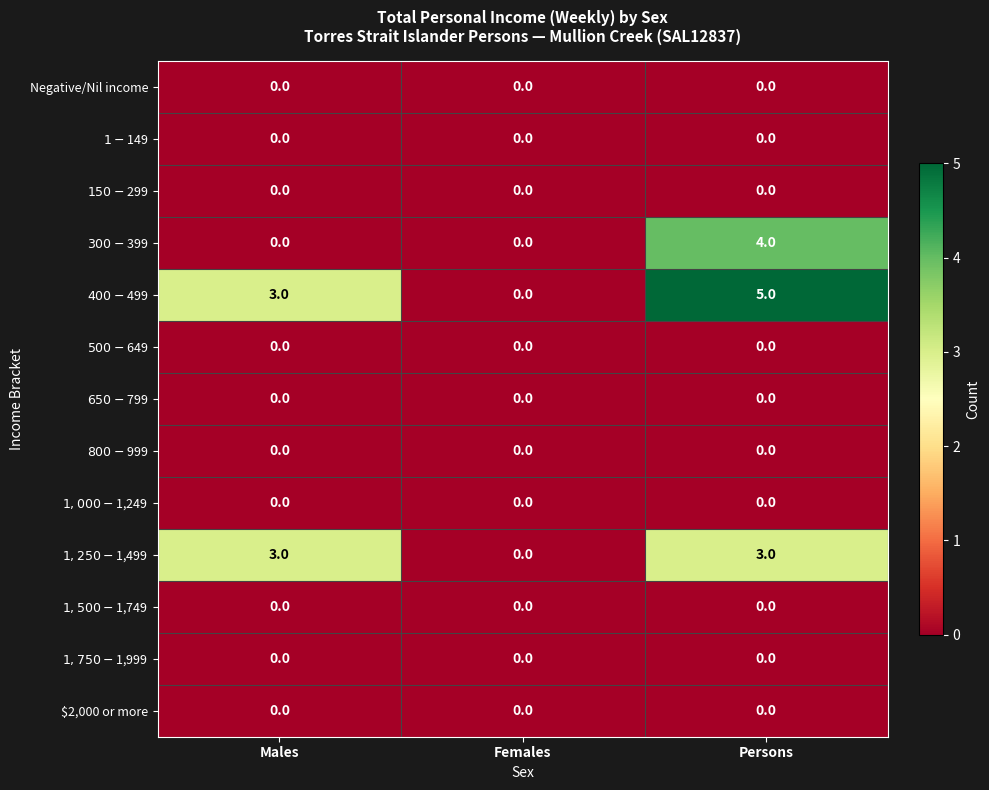

Is it true that Negative/Nil income equals 0 at Persons?

True